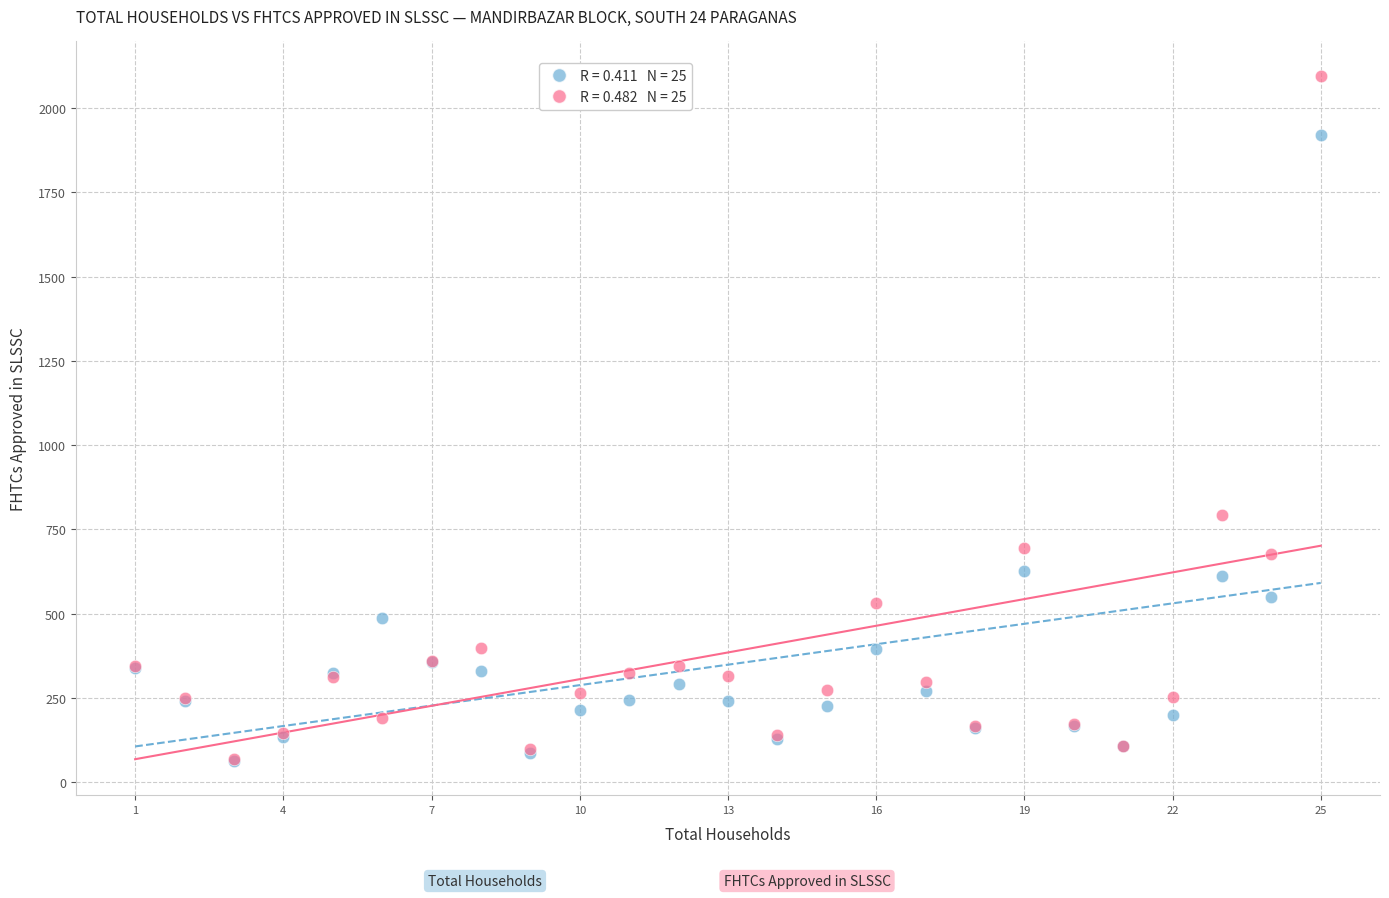

Across all series, what Y value is closest to 1079?

793